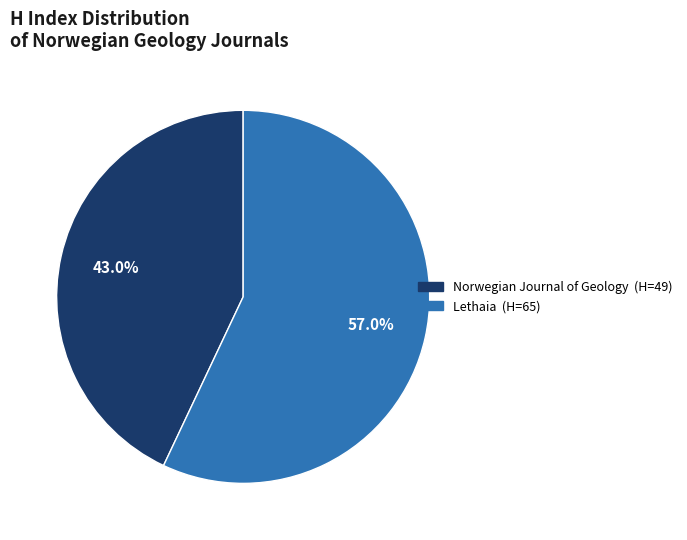

Count the number of slices in the pie.

2